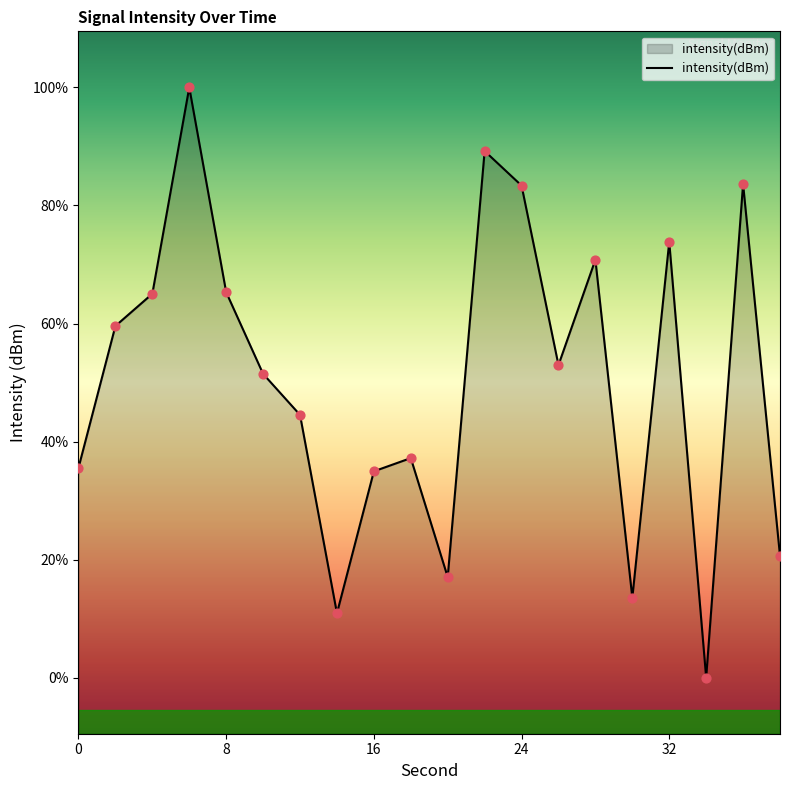

What is the change in value from 0 to 24?

+10.1